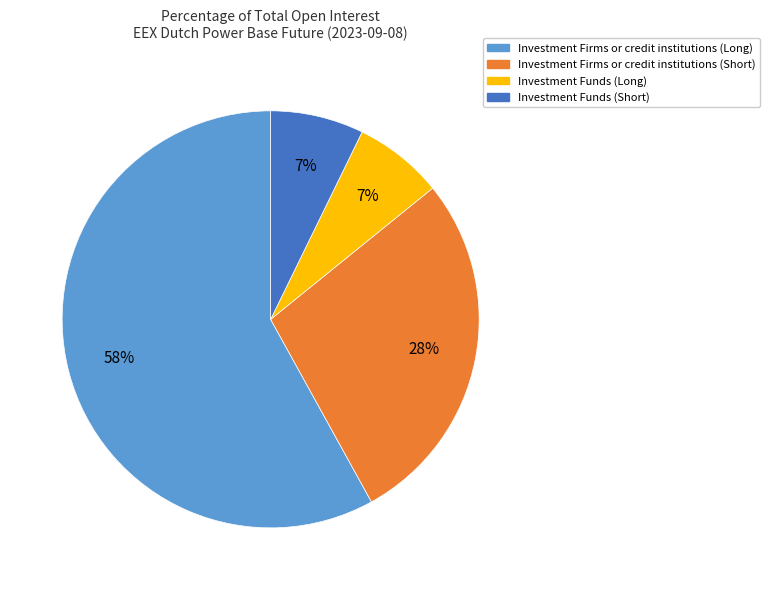

To the nearest percent, what portion does Investment Firms or credit institutions (Long) represent?

58%